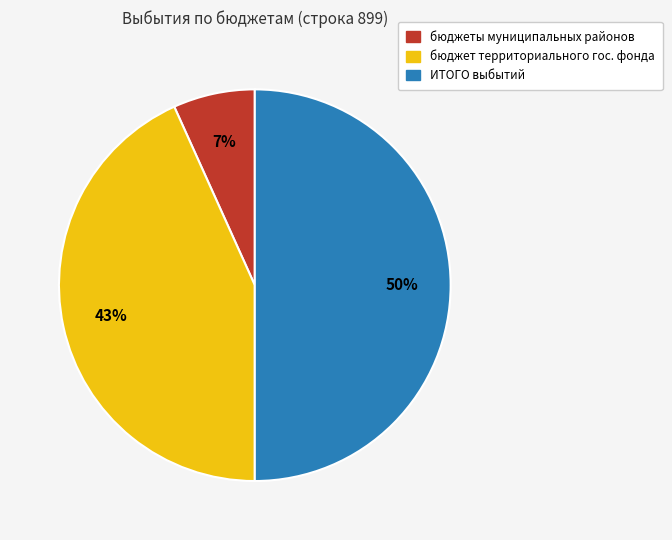

To the nearest percent, what is the difference between the largest and smallest slice percentages?

43%